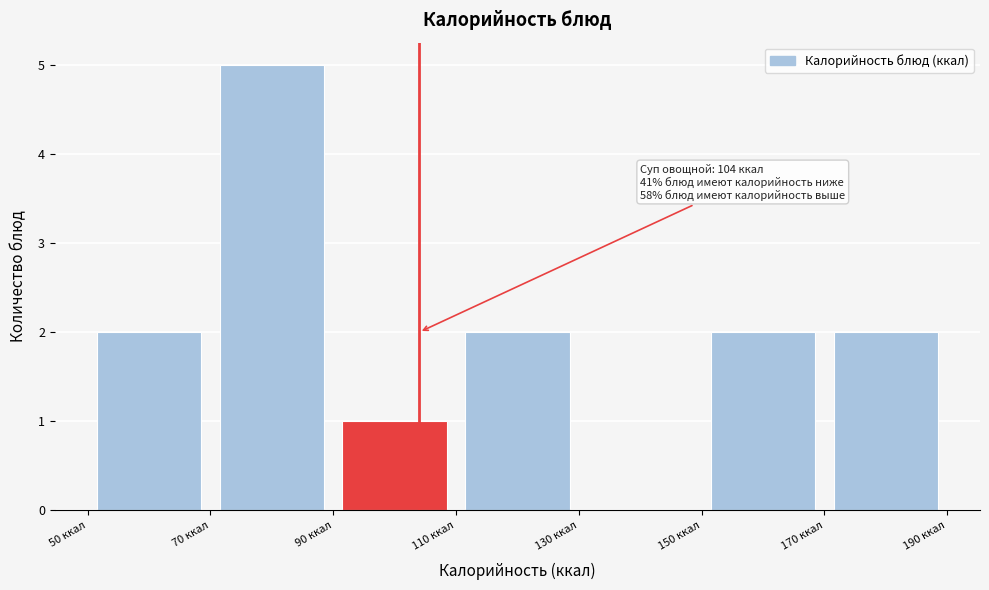

Which range on the x-axis has the tallest bar?

70 to 90